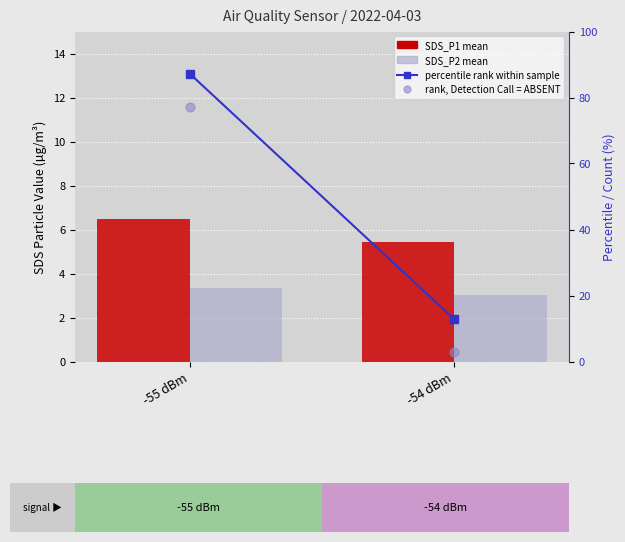

Which series has the widest spread of Y values?

percentile rank within sample